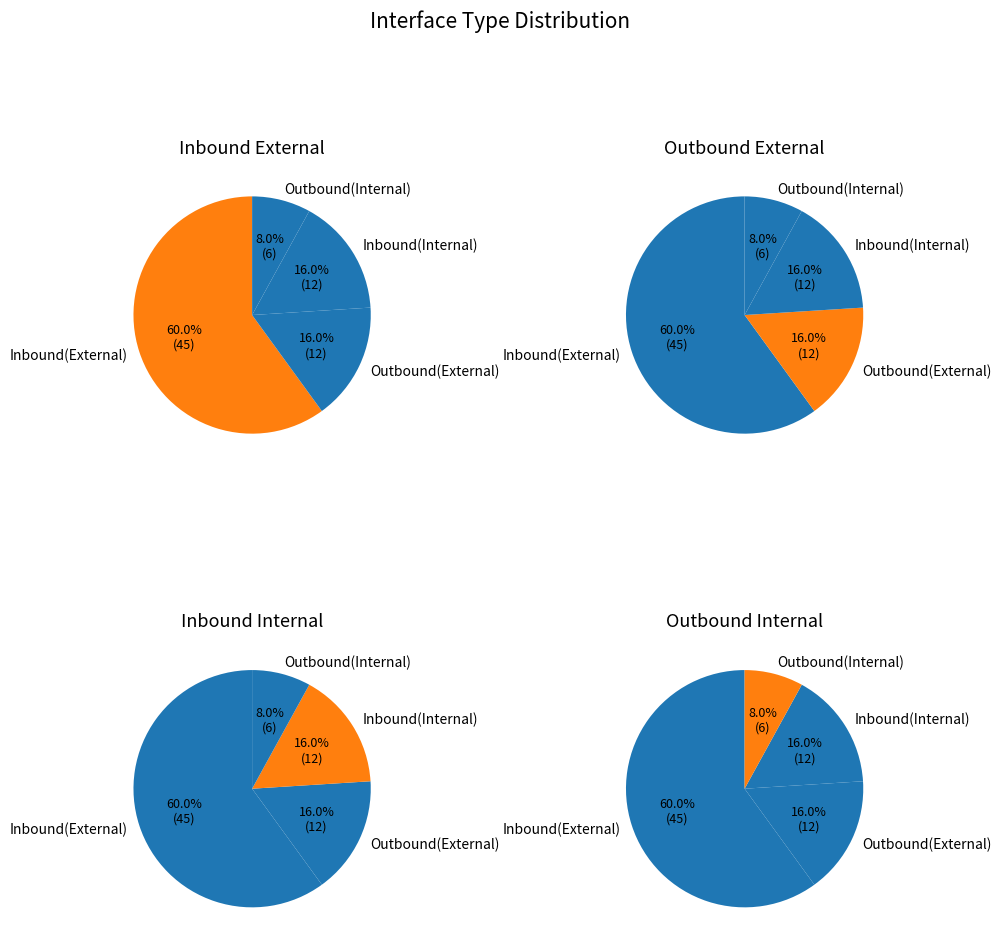

To the nearest percent, what percentage of the pie is Inbound(Internal)?

16%